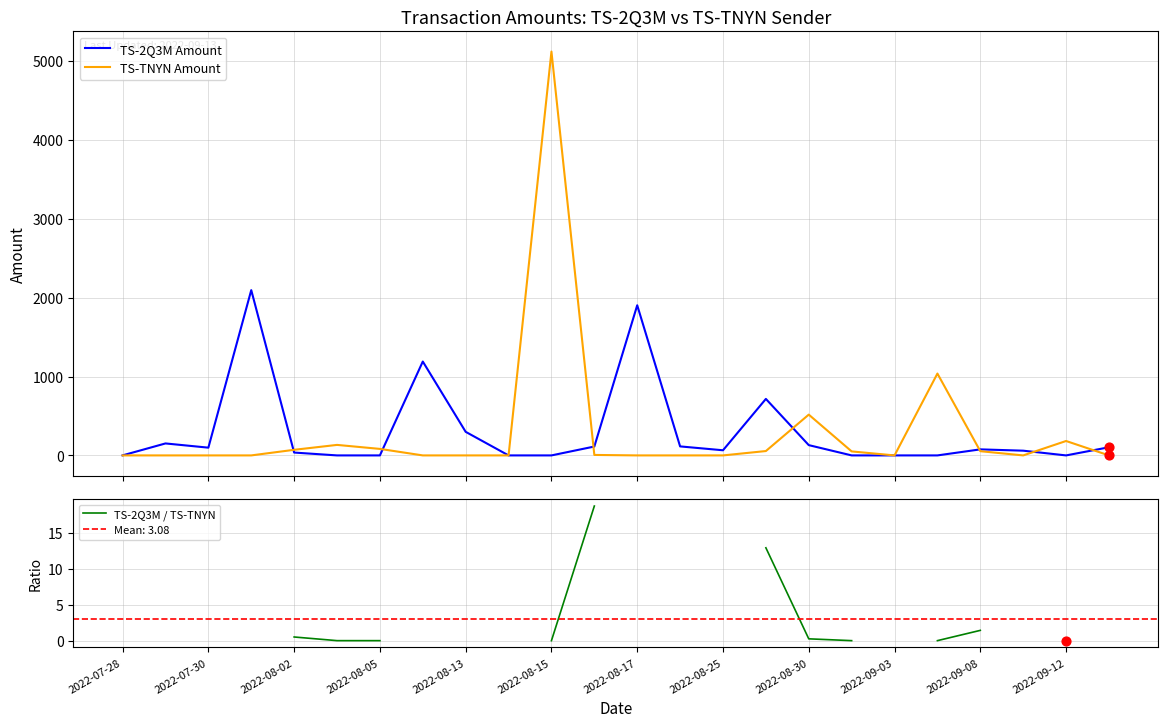

Which series has the largest total across all categories?

TS-TNYN Amount